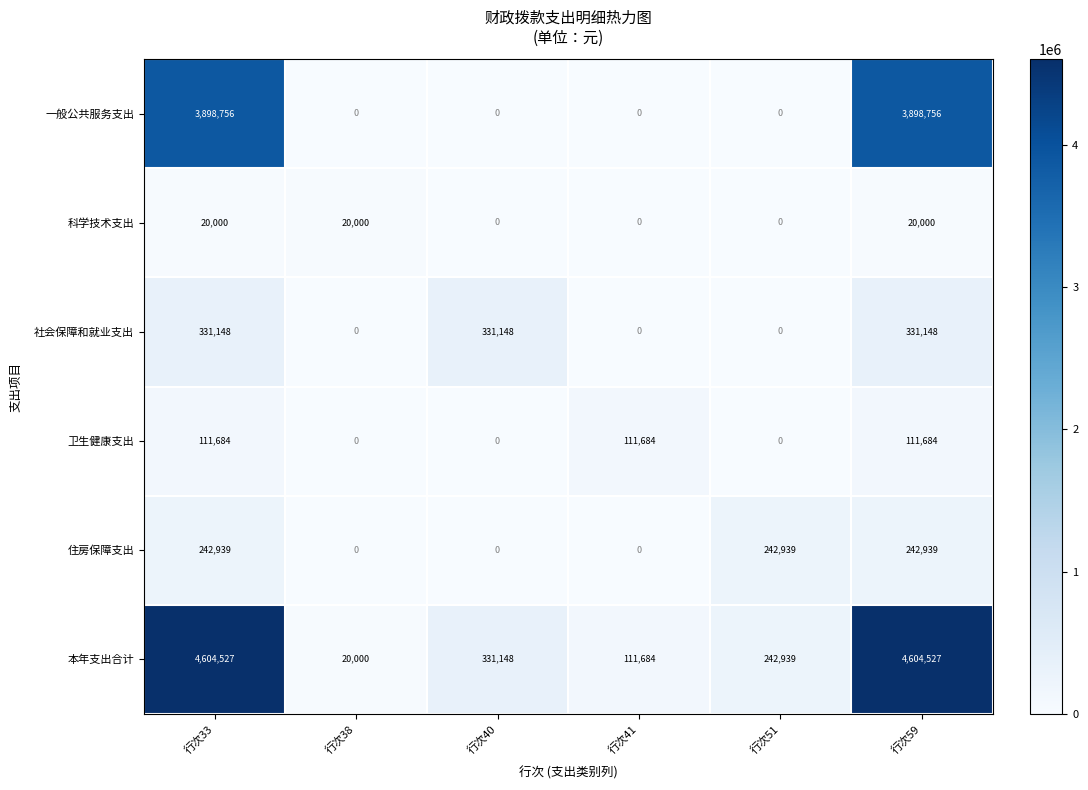

How many data points does each series have?

6